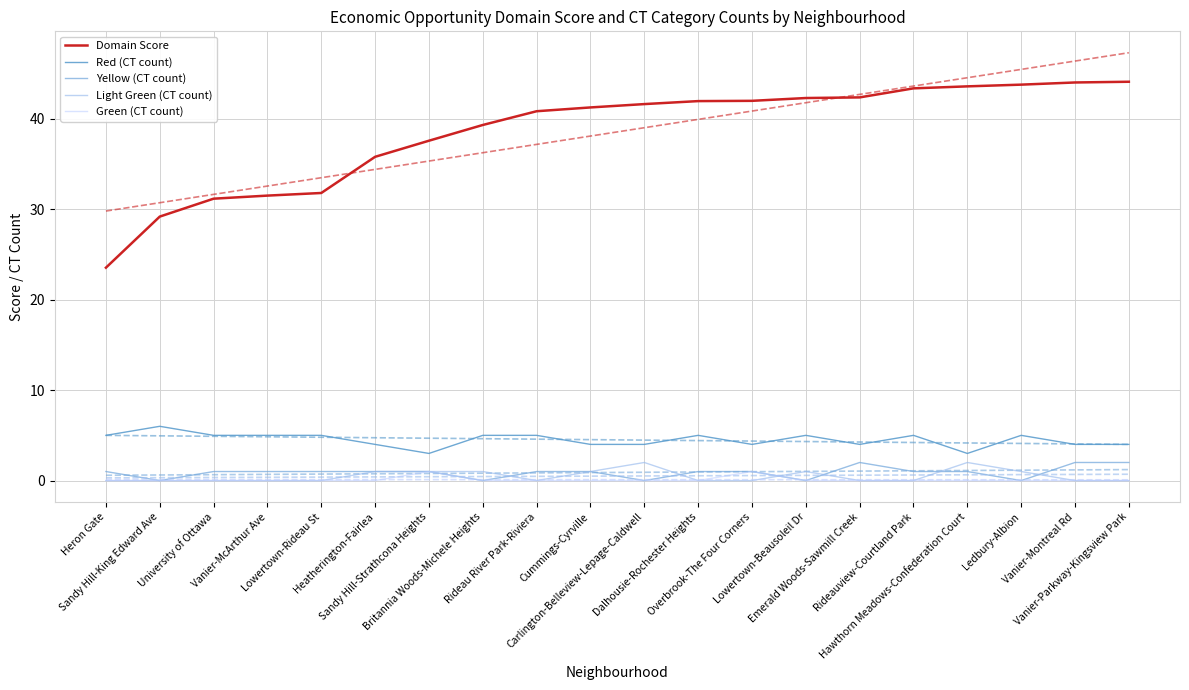

What is the maximum value for Green (CT count)?

1.0